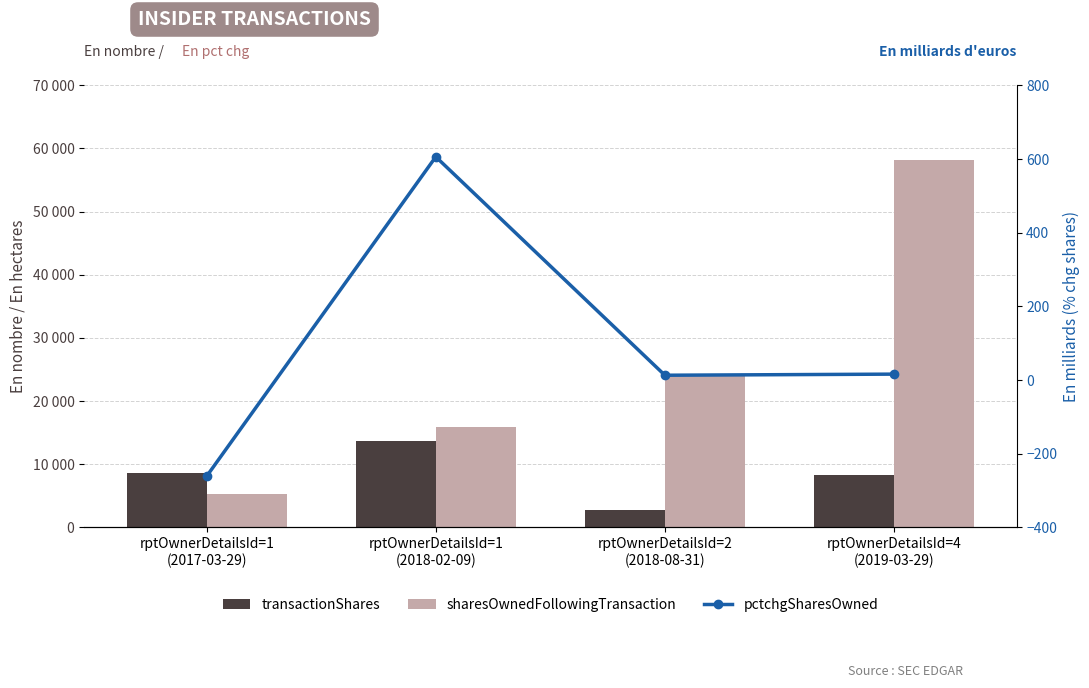

What is the label of the 1st bar from the right?

rptOwnerDetailsId=4
(2019-03-29)